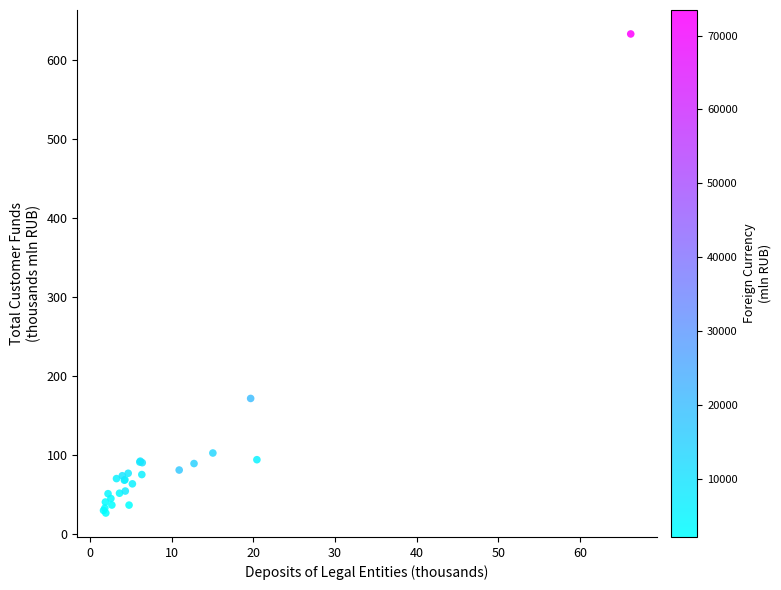

What Y value in the scatter plot is closest to 329?

171.4